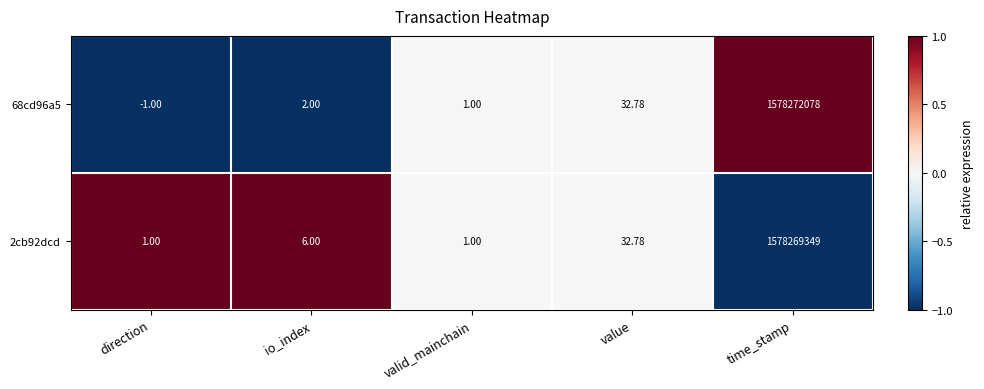

Where is 68cd96a5 nearest to the value 789136038?

value